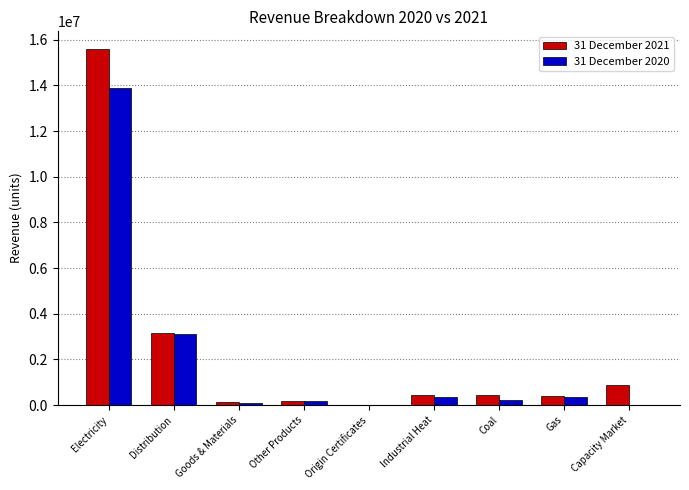

At which category does the chart reach its peak across all series?

Electricity